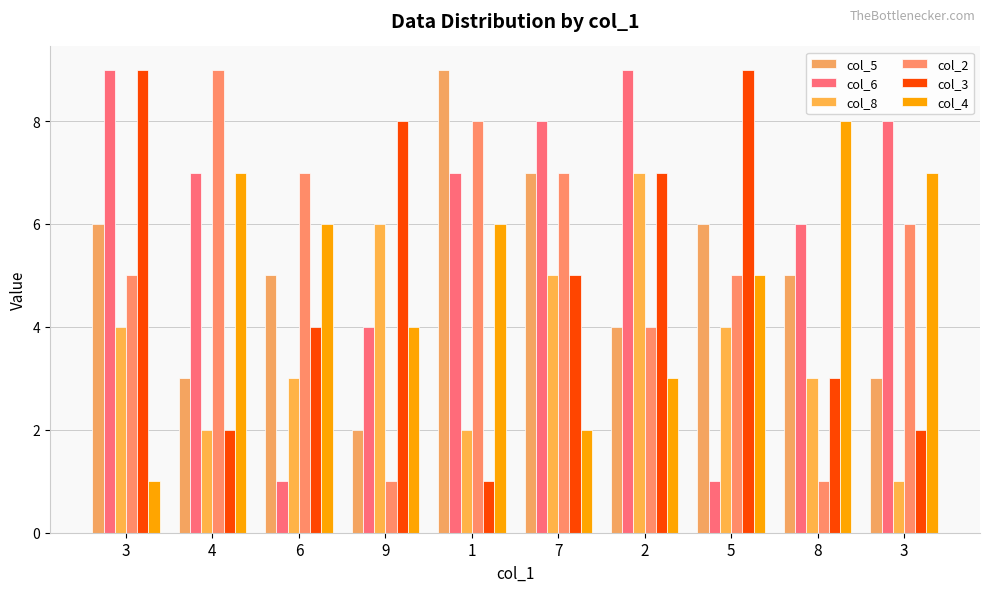

Count the number of data series in this chart.

6